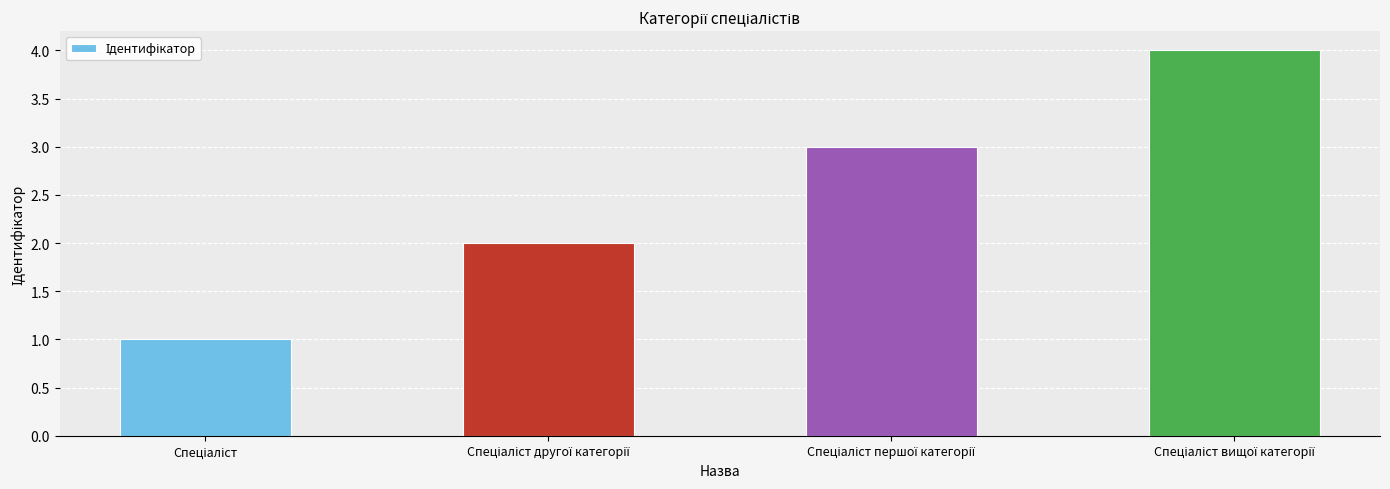

What is the difference between the maximum and minimum values?

3